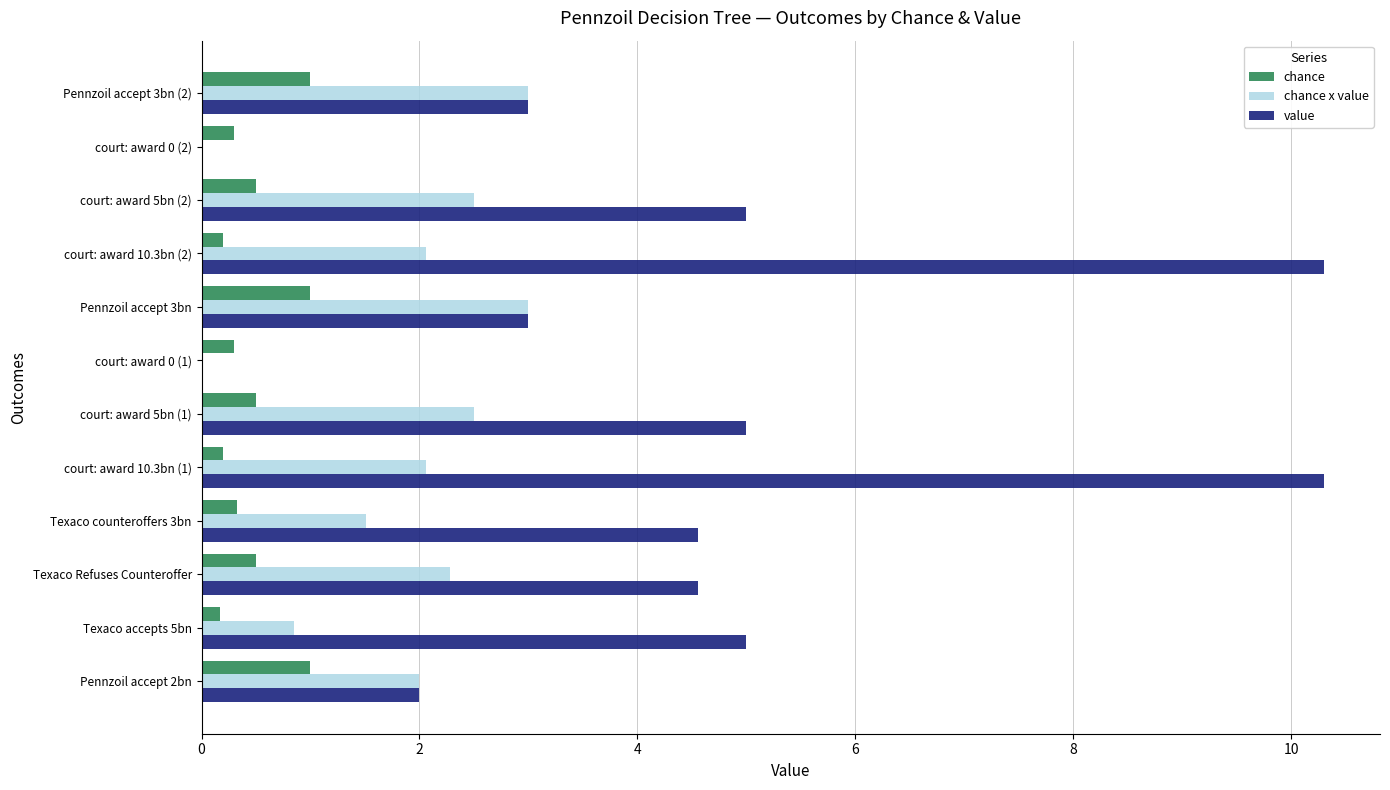

What is the highest value of the chance x value series?

3.0